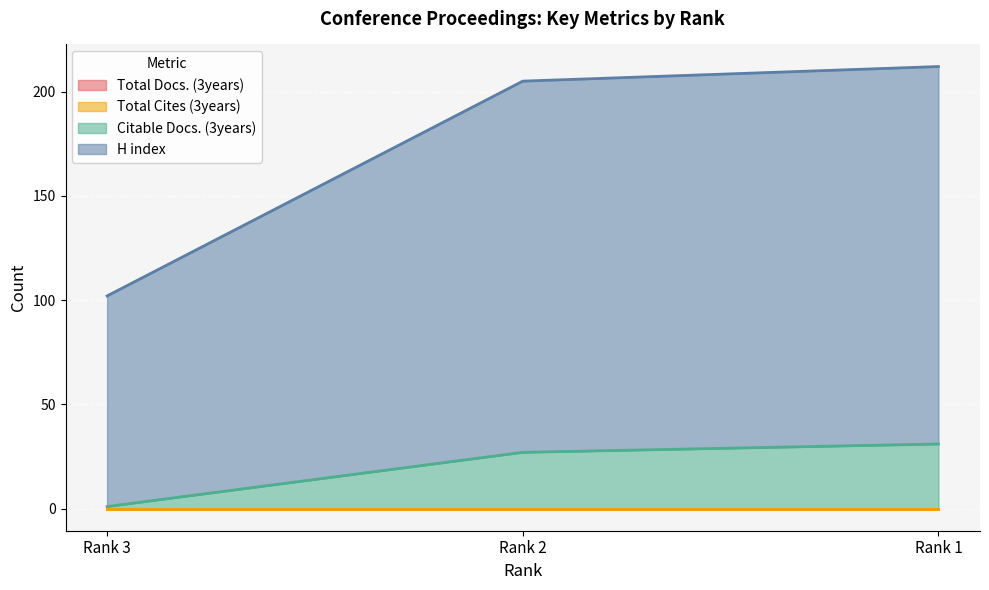

How many data points in H index are above 205?

1